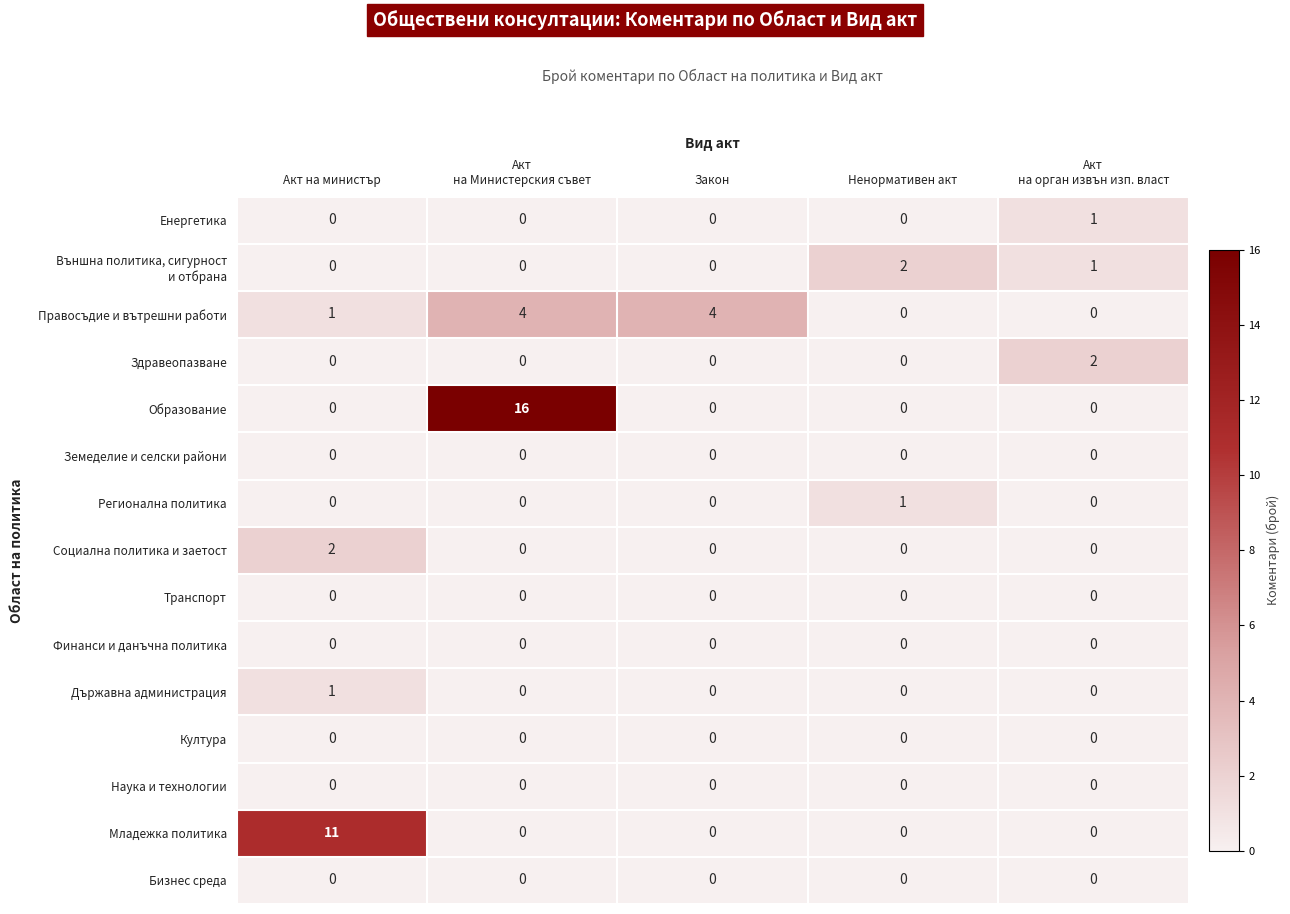

Count the Регионална политика values in the range 0 to 1.

5